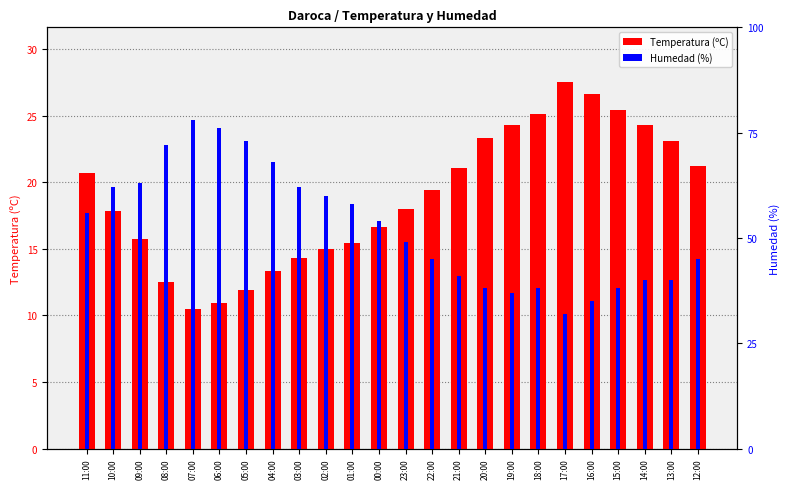

What is the total value across all series at 06:00?

86.9